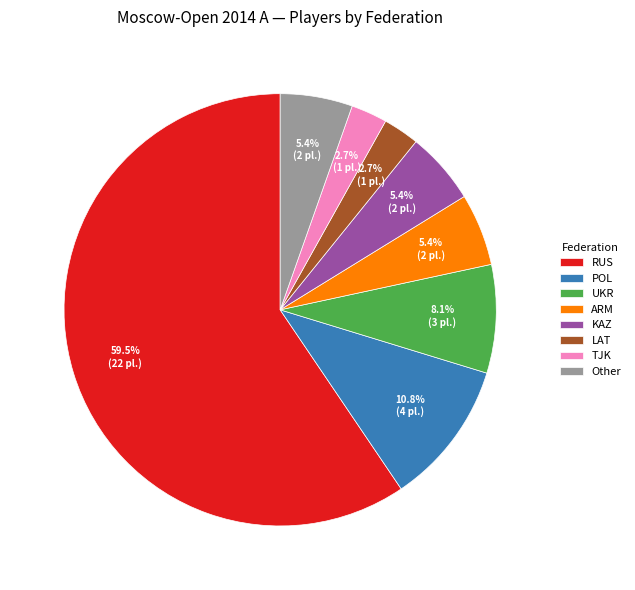

Is there a majority slice in this chart?

Yes